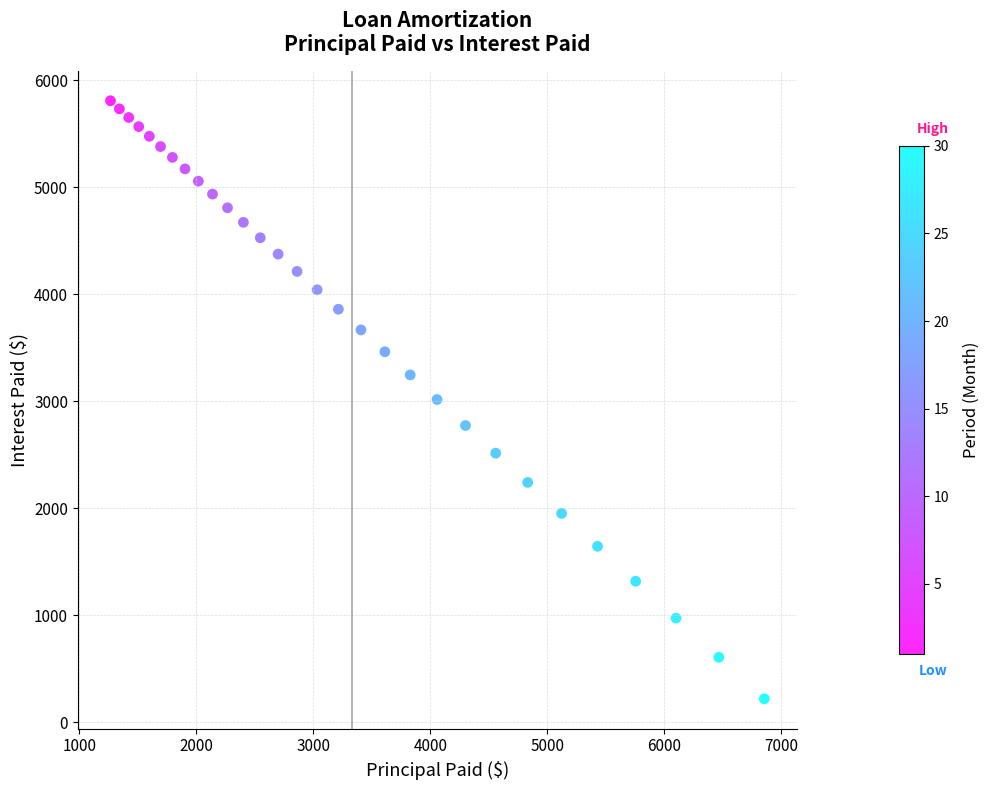

What is the range of X values (max minus min)?

5589.1